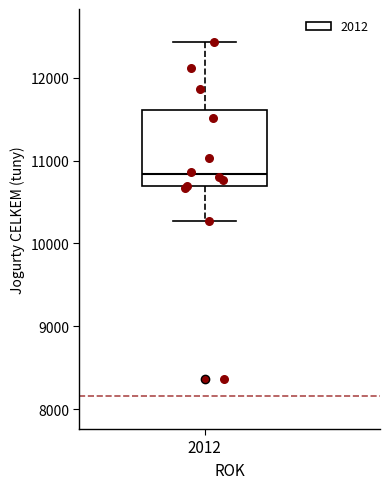

Read this box plot against the y-axis: the position of the median line, the range covered by the box, and the ends of both whiskers. The values are not printed on the chart, so give them approximately, as read against the axis.

median 10800, box 10700 to 11600, whiskers 10300 to 12400